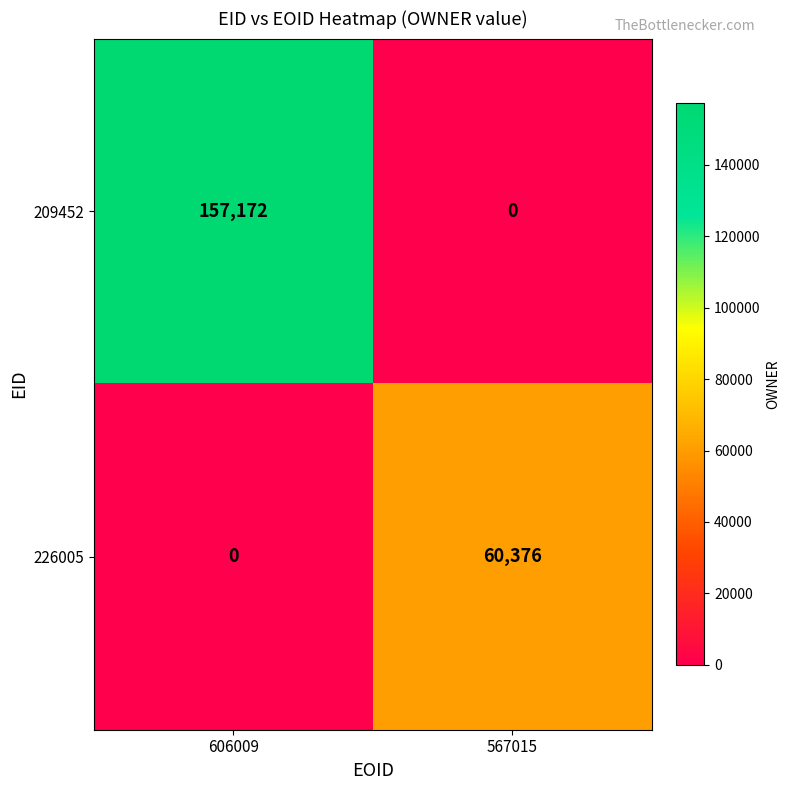

What is the difference between the highest and lowest values at 606009?

157172